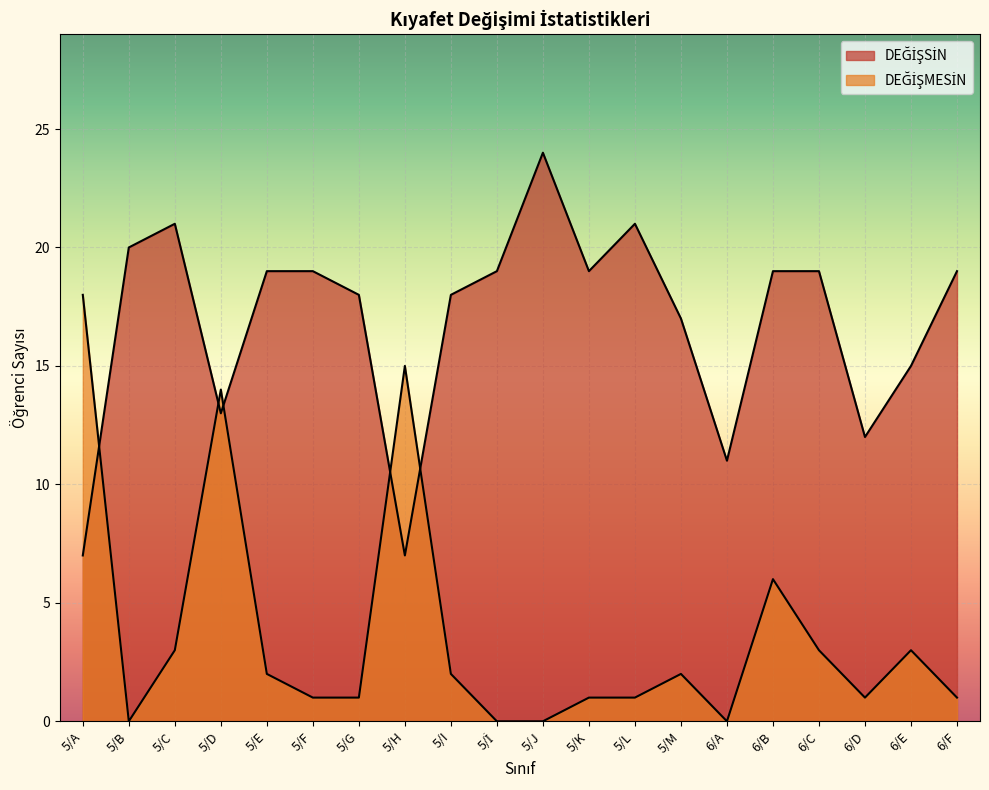

Does the chart display data point markers on the line(s)?

No